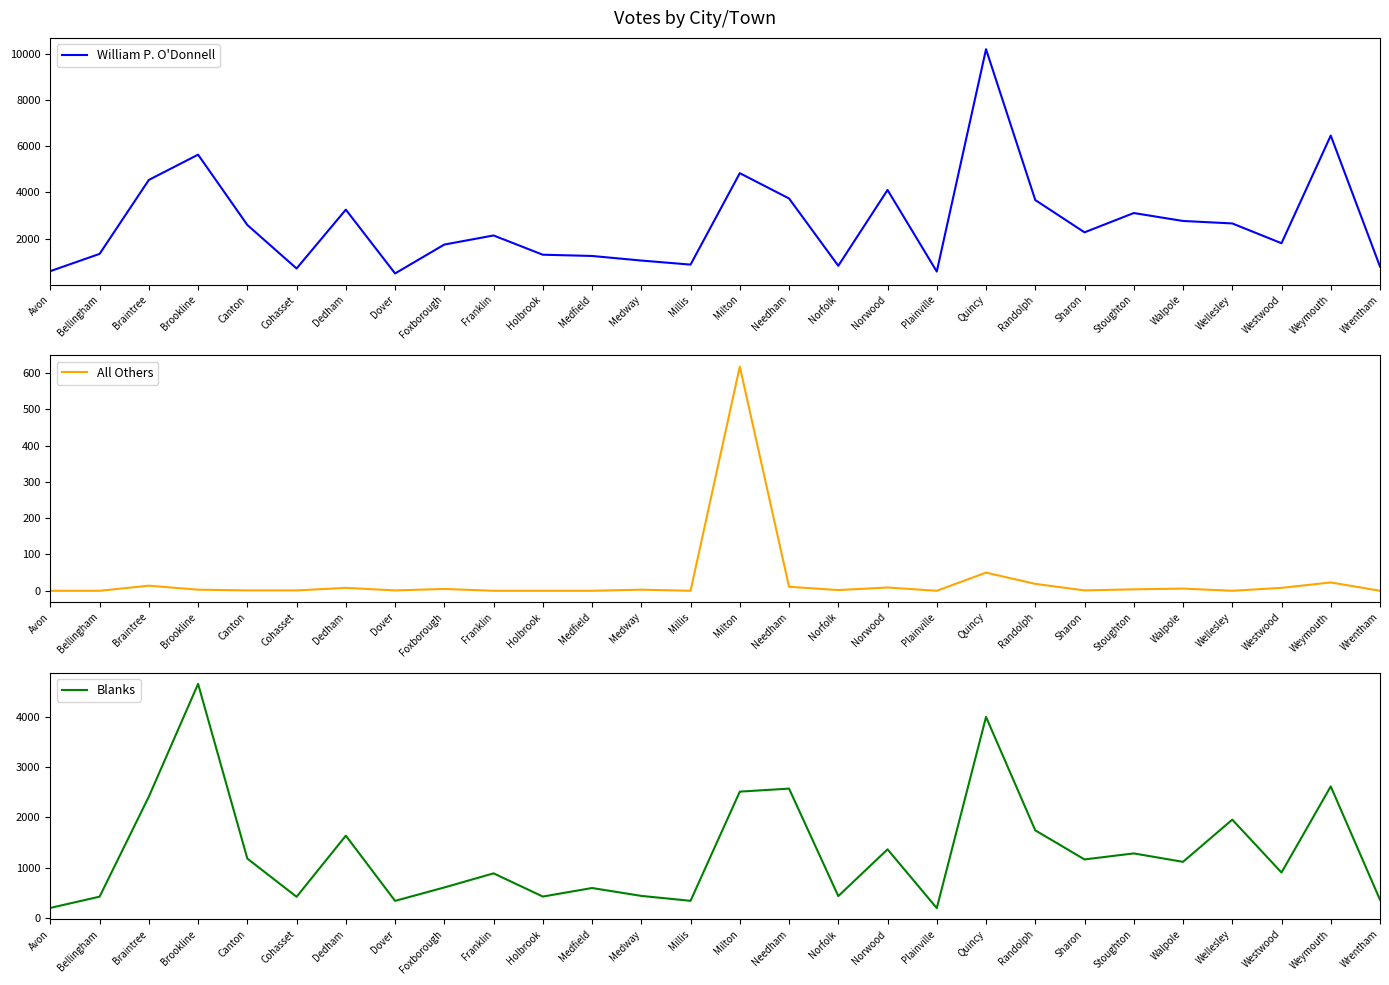

What is the difference between the maximum and second lowest values in the Blanks series?

4460